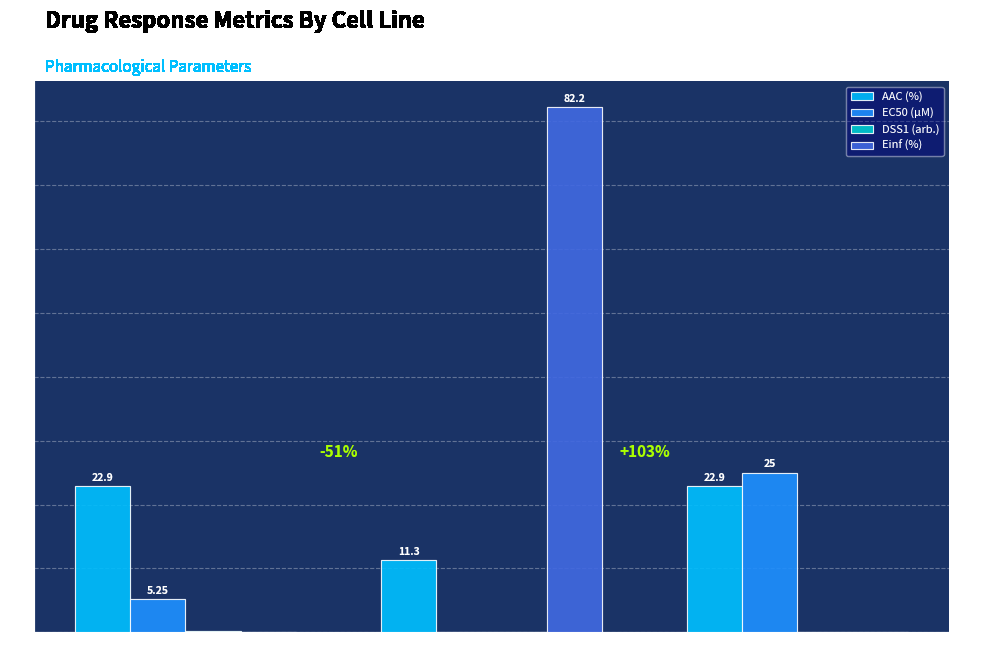

Which series has the largest total across all categories?

Einf (%)